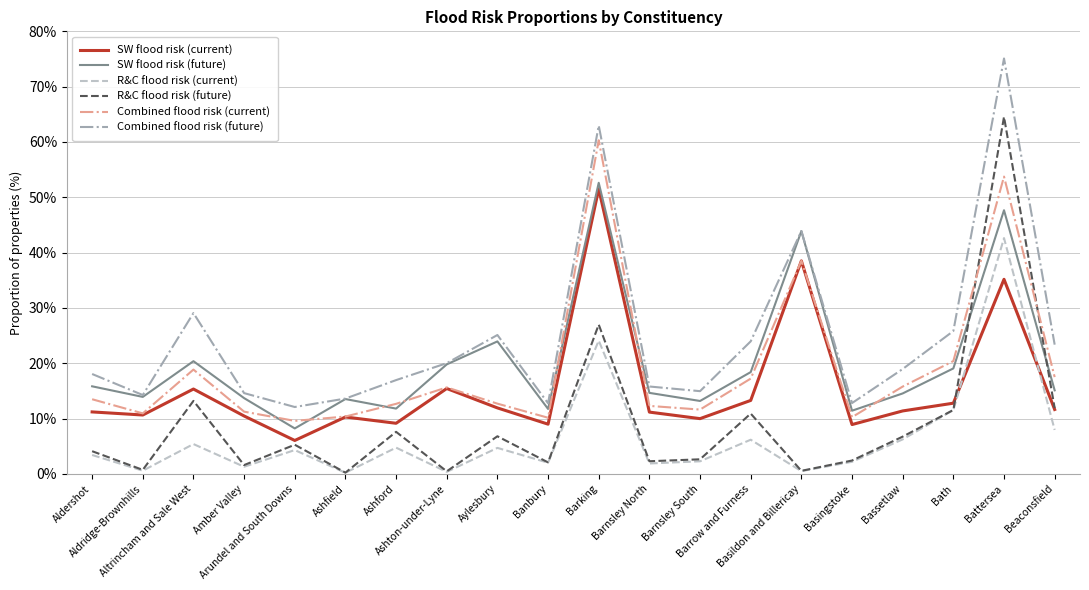

How many times do R&C flood risk (future) and Combined flood risk (current) cross each other?

2